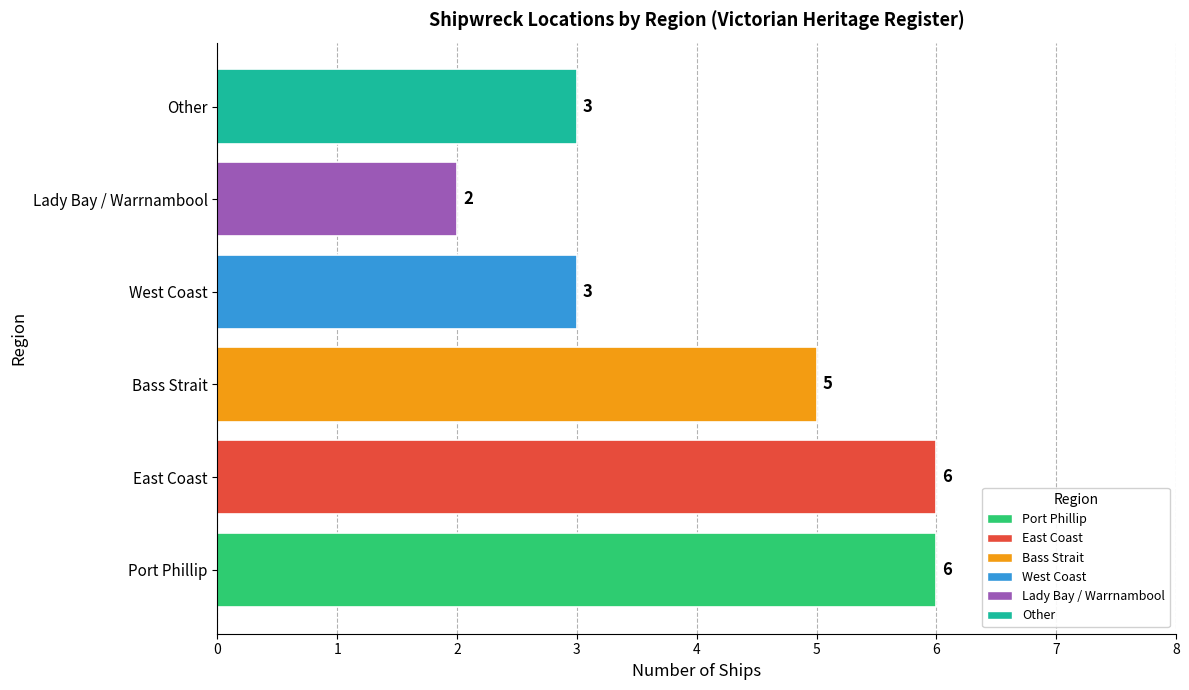

Count the values in the range 3 to 6.

5